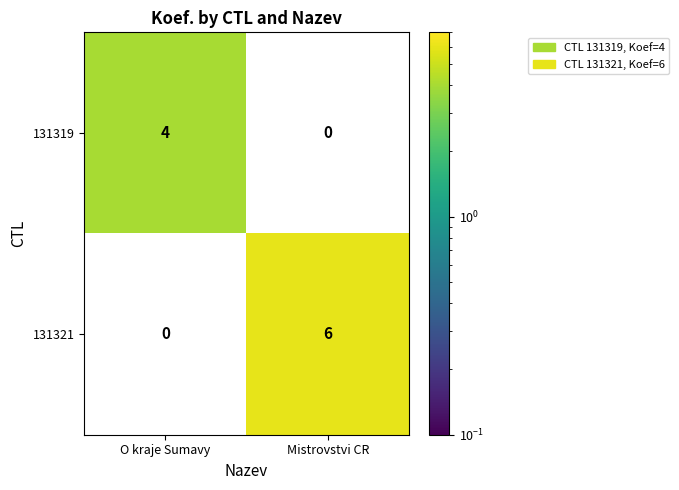

True or false: 131321 has a value of 6 at Mistrovstvi CR.

True